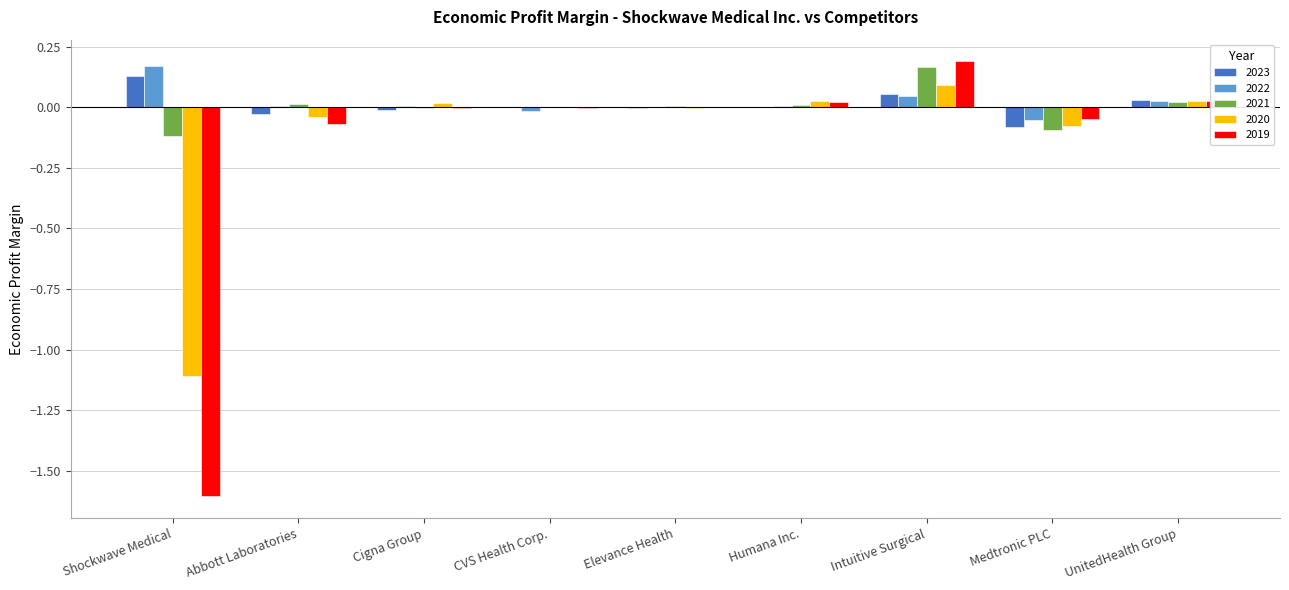

The 2023 series shows 0.1 at Shockwave Medical. True or false?

True